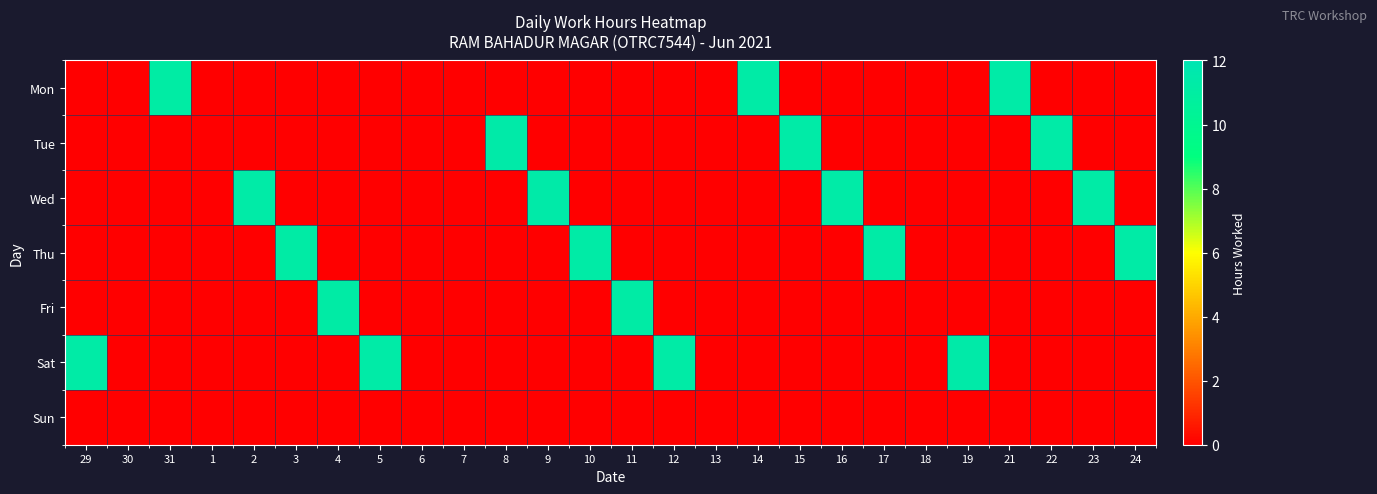

How many categories are shown in the chart?

26